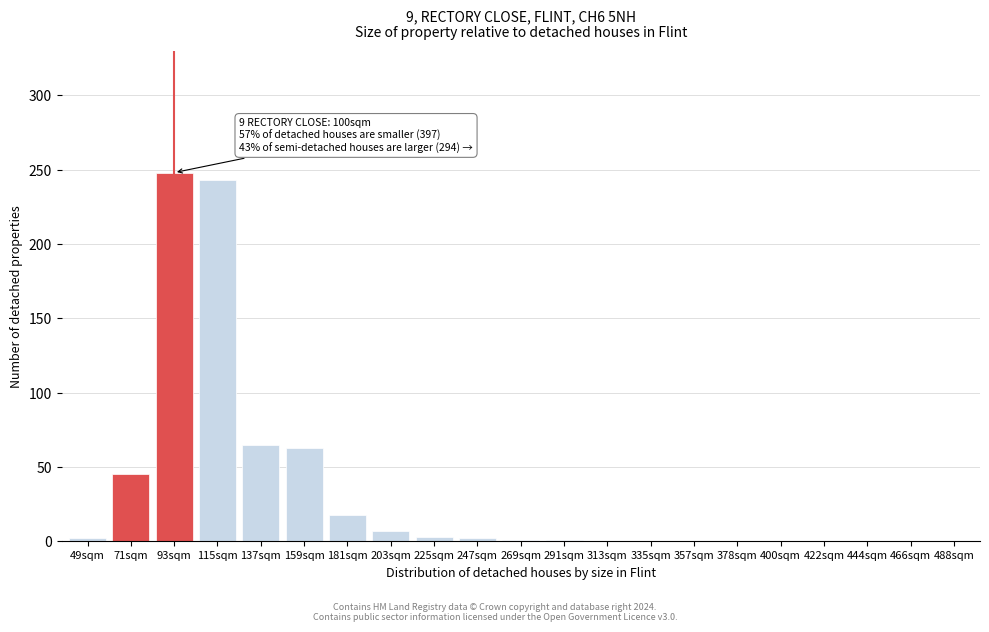

True or false: the data shows -166 at 400sqm.

False